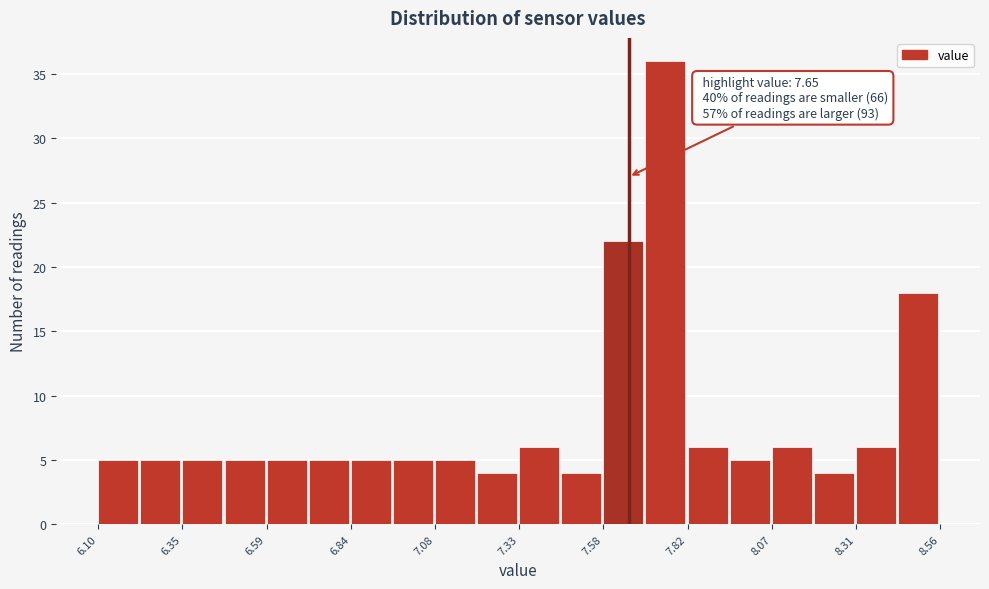

Around what value on the x-axis is the tallest bar? Give the approximate position of its centre, as read against the axis.

7.75